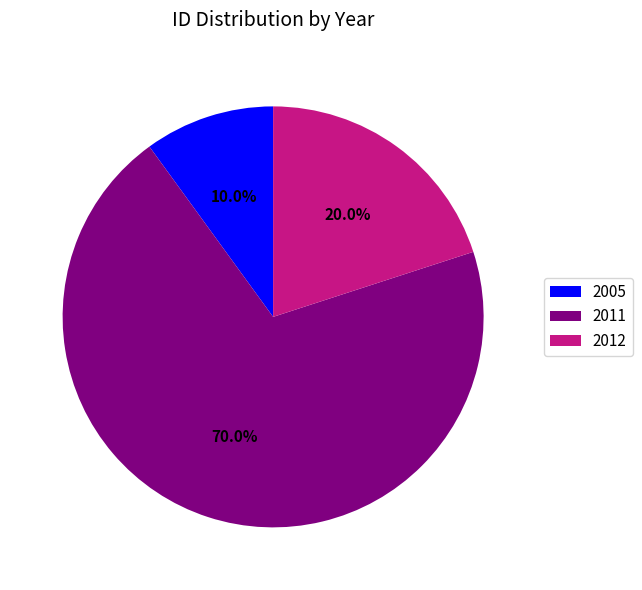

What percentage is the 2011 slice, to the nearest percent?

70%